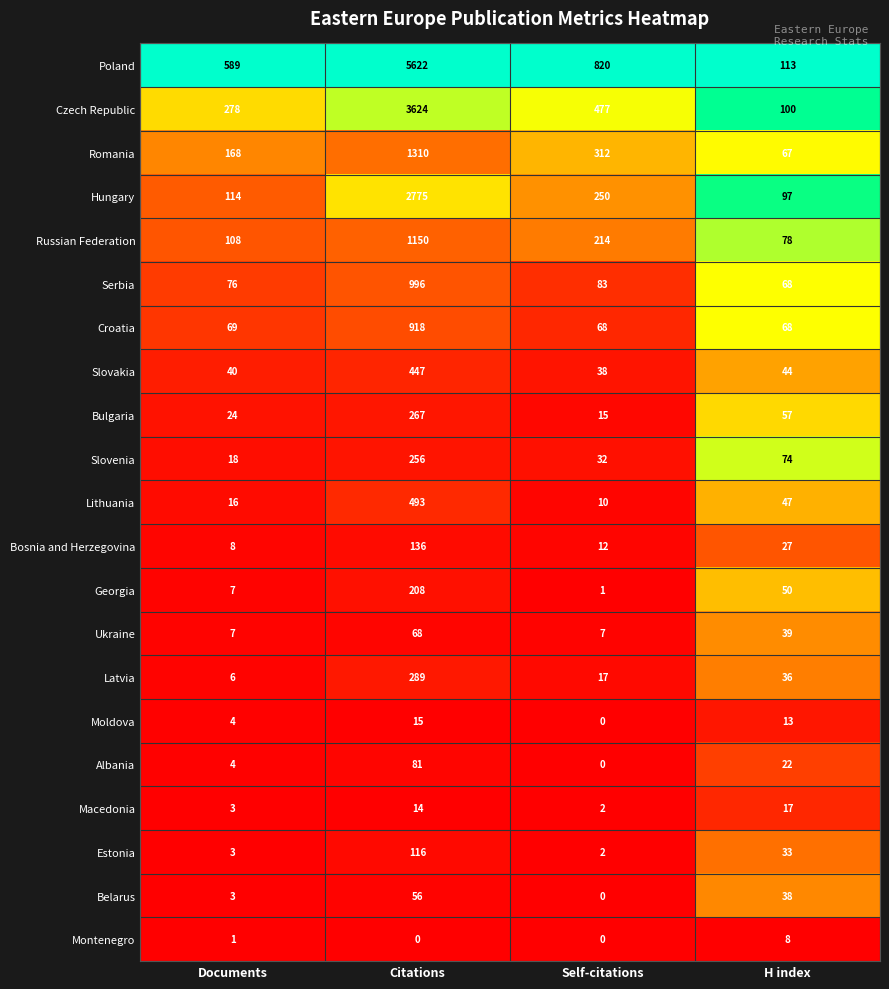

Which series has the largest total across all categories?

Poland